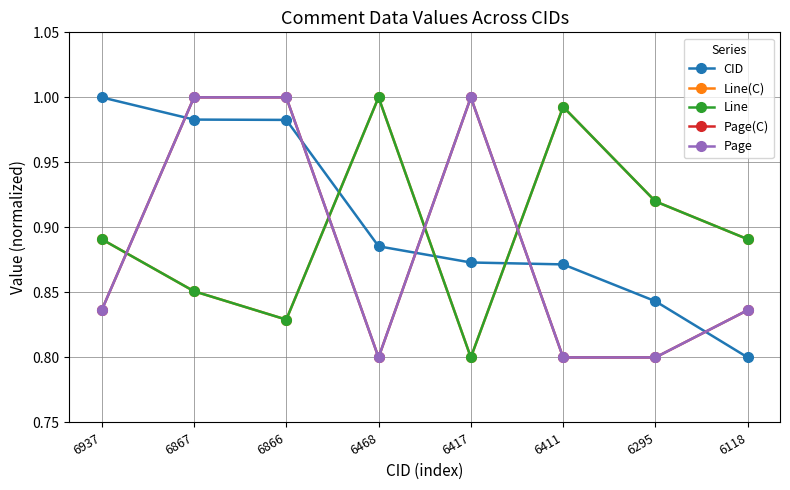

Where is the first local minimum for Page?

6468